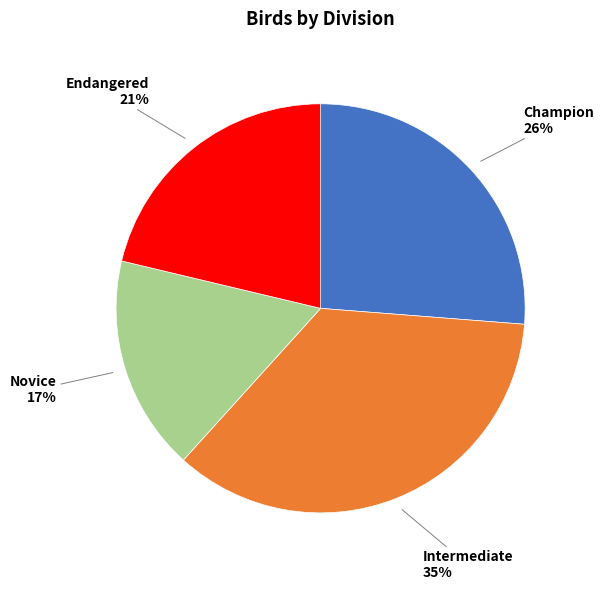

To the nearest percent, what is the difference between the Endangered and Champion slice percentages?

5%